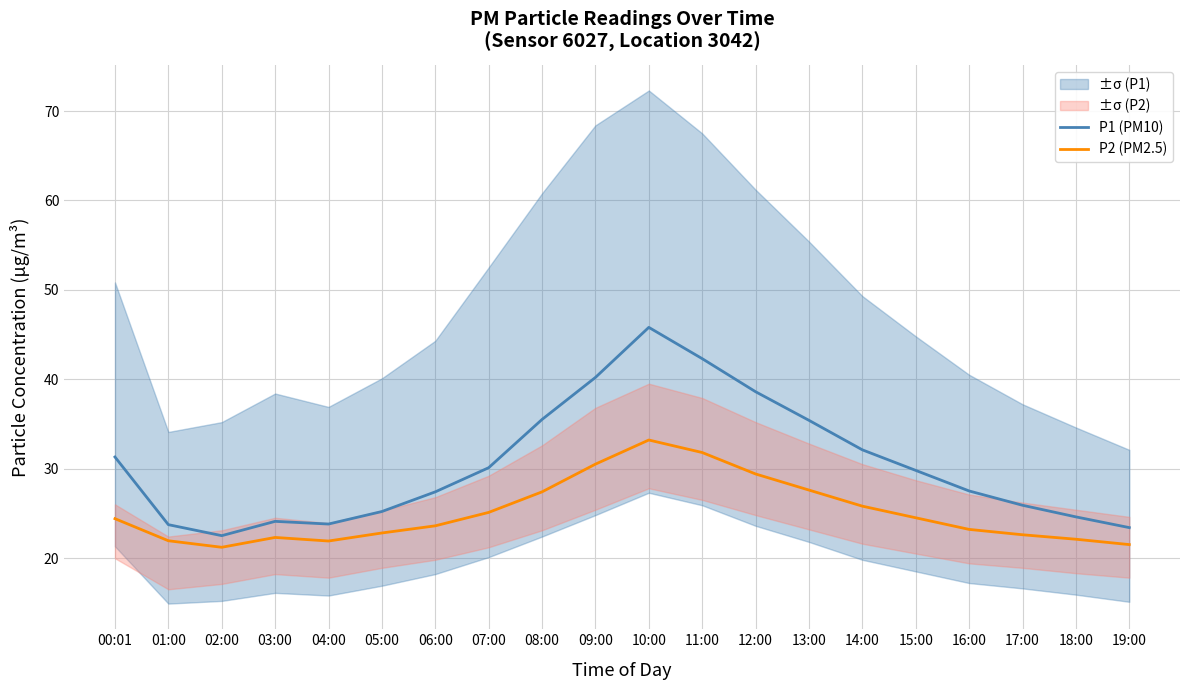

Between 05:00 and 19:00, which is larger?

05:00